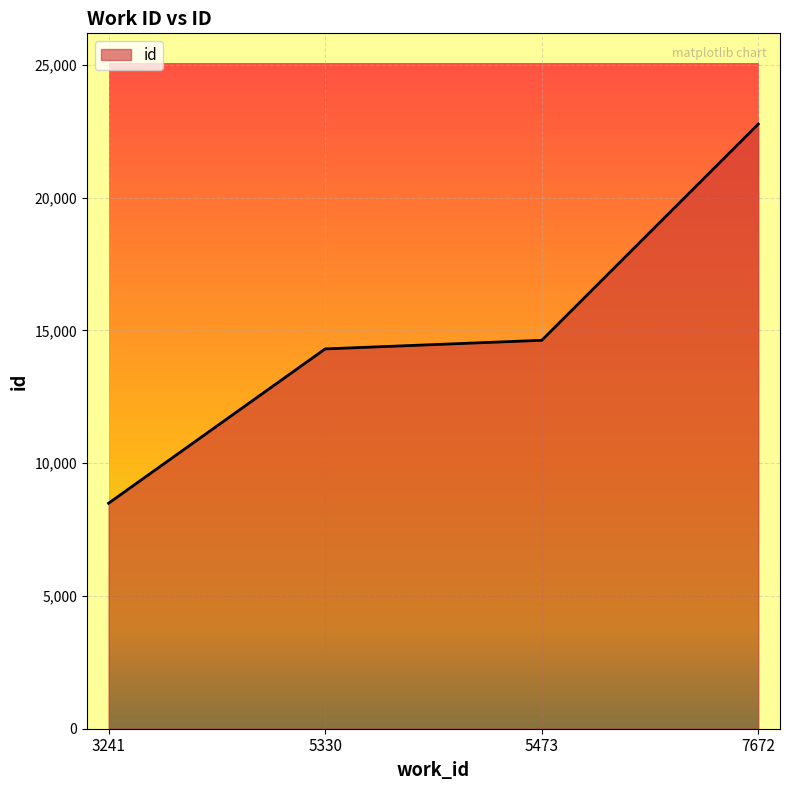

What is the sum of the values at 7672 and 3241?

31269